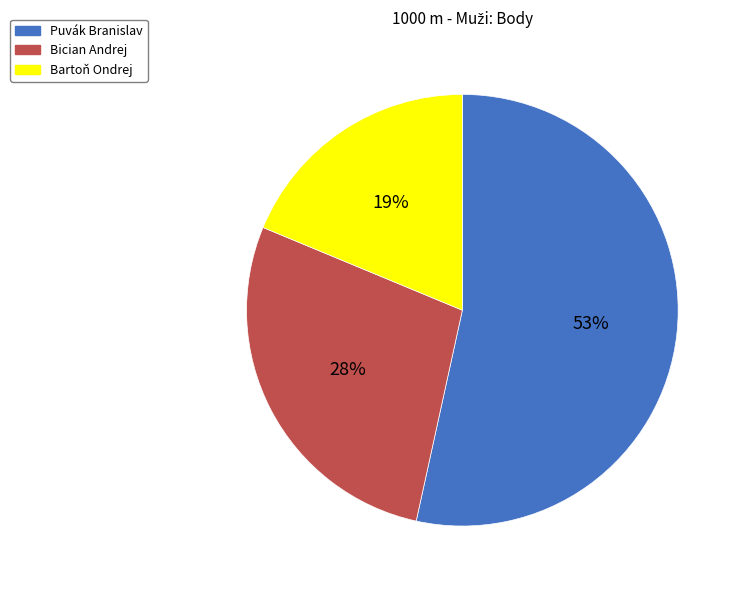

To the nearest percent, what is the average slice percentage?

33%